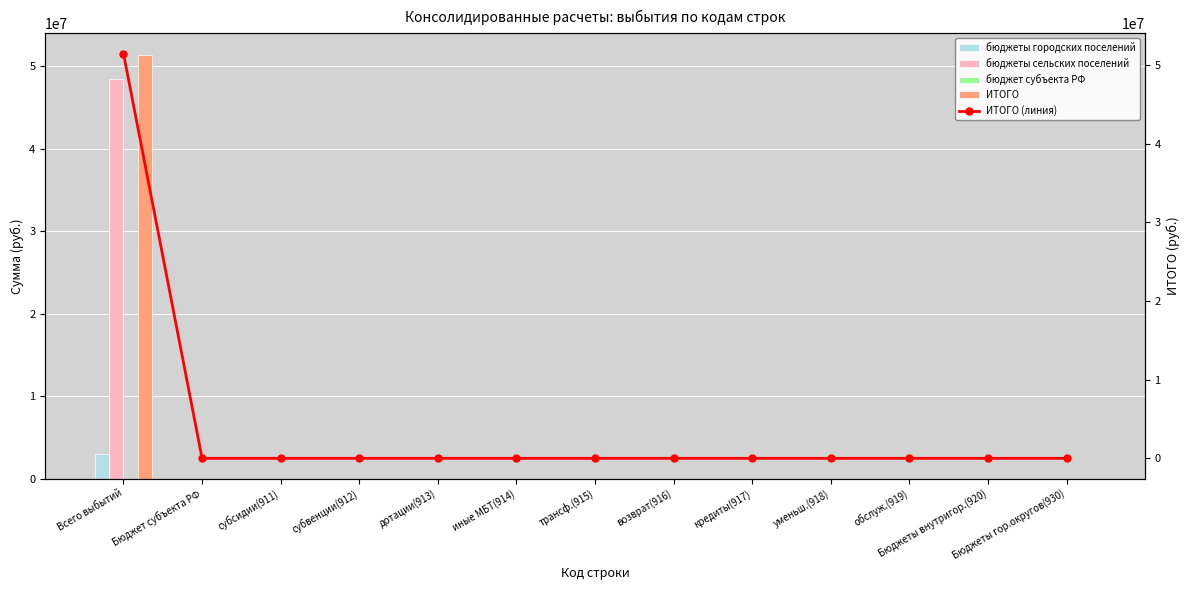

Where is бюджет субъекта РФ nearest to the value 0?

Всего выбытий